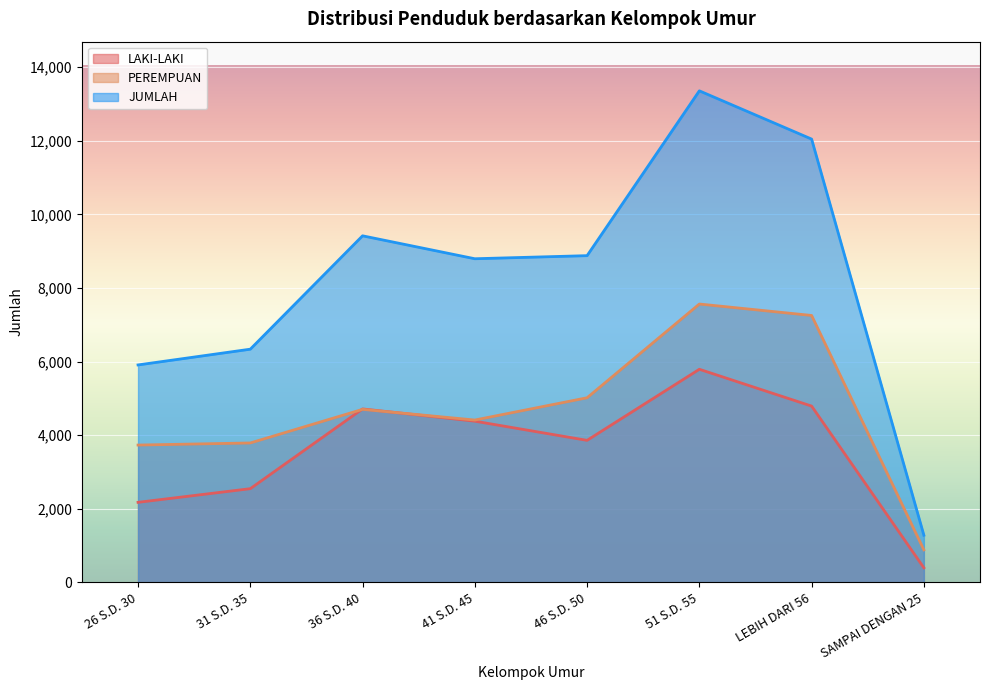

Reading right to left, list all the values displayed in this chart.

LAKI-LAKI: SAMPAI DENGAN 25=398	LEBIH DARI 56=4792	51 S.D. 55=5792	46 S.D. 50=3861	41 S.D. 45=4382	36 S.D. 40=4715	31 S.D. 35=2548	26 S.D. 30=2177
PEREMPUAN: SAMPAI DENGAN 25=886	LEBIH DARI 56=7254	51 S.D. 55=7565	46 S.D. 50=5018	41 S.D. 45=4413	36 S.D. 40=4703	31 S.D. 35=3790	26 S.D. 30=3733
JUMLAH: SAMPAI DENGAN 25=1284	LEBIH DARI 56=12046	51 S.D. 55=13357	46 S.D. 50=8879	41 S.D. 45=8795	36 S.D. 40=9418	31 S.D. 35=6338	26 S.D. 30=5910